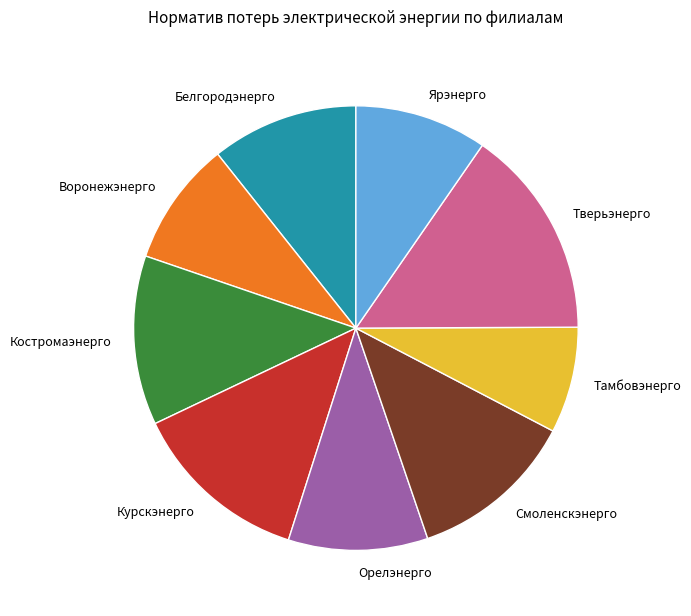

How many segments does this pie chart have?

9